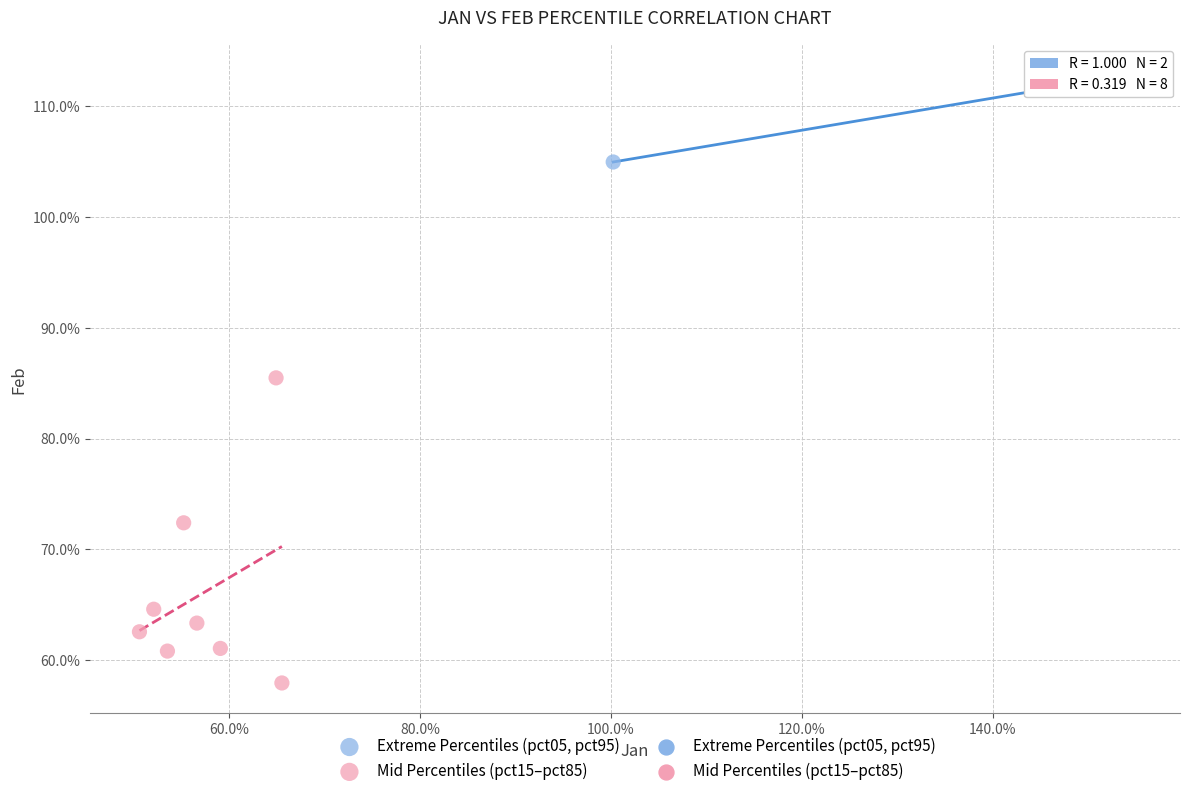

Which series reaches the minimum Y coordinate?

Mid Percentiles (pct15–pct85)